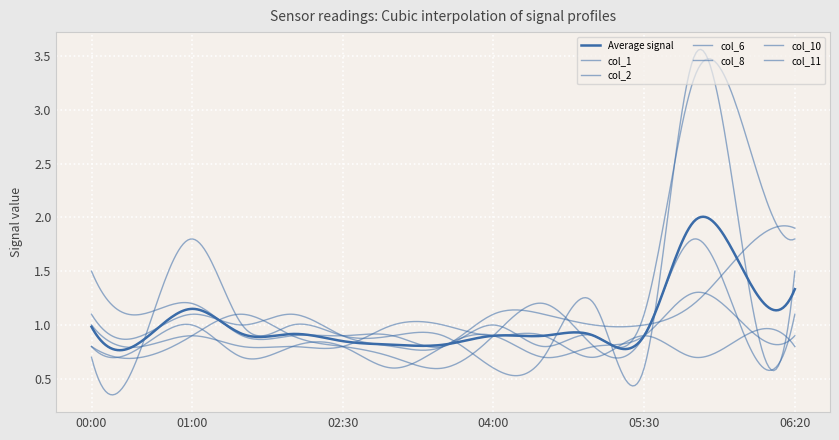

Rank the series by their maximum value, from highest to lowest.

col_6, col_1, col_2, col_8, col_10, col_11